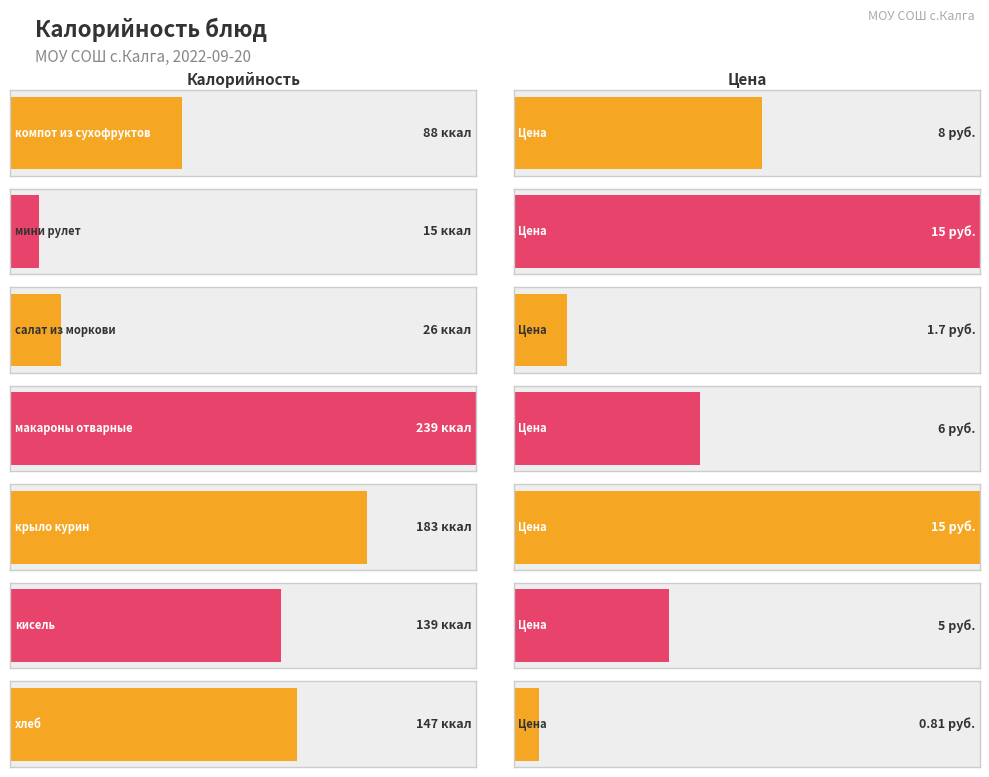

Does the chart contain stacked bars?

No